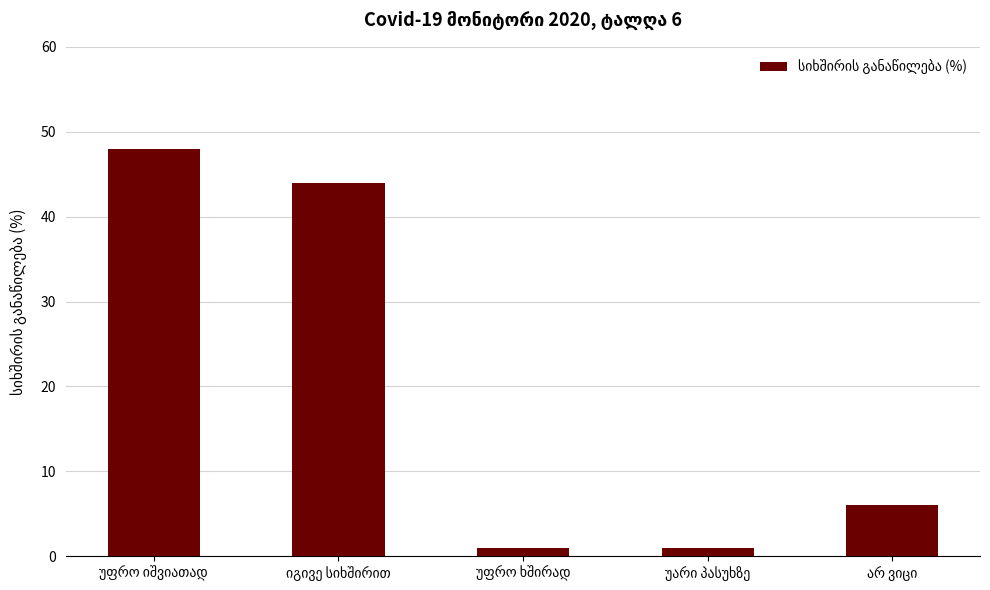

What is the value of the 2nd bar from the left?

44